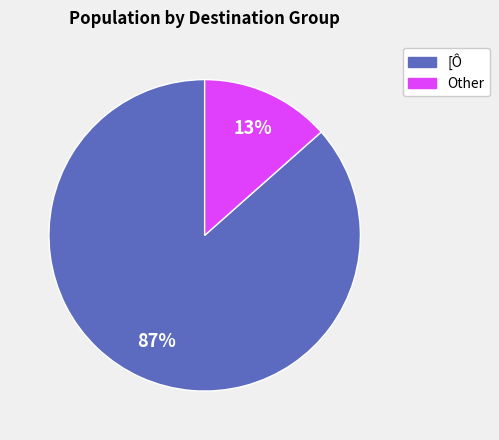

Does any single category account for the majority?

Yes